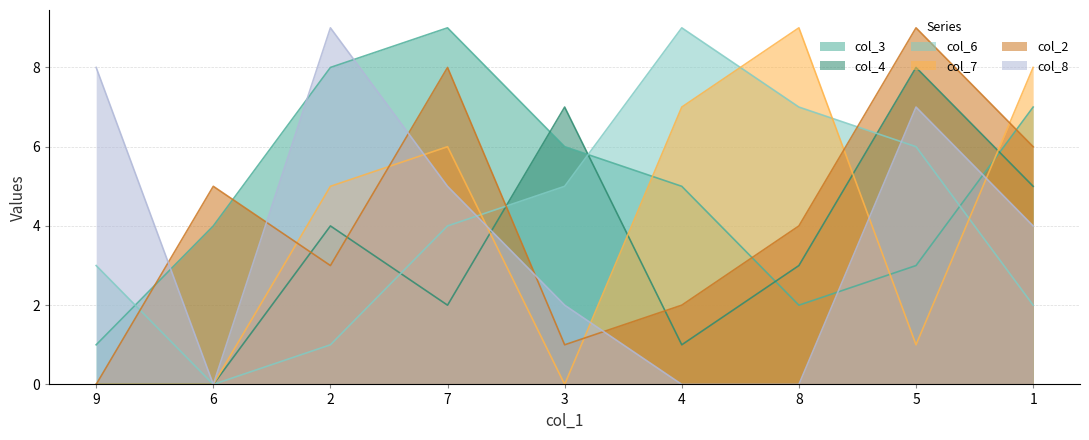

What is the label of the 6th point from the right?

7